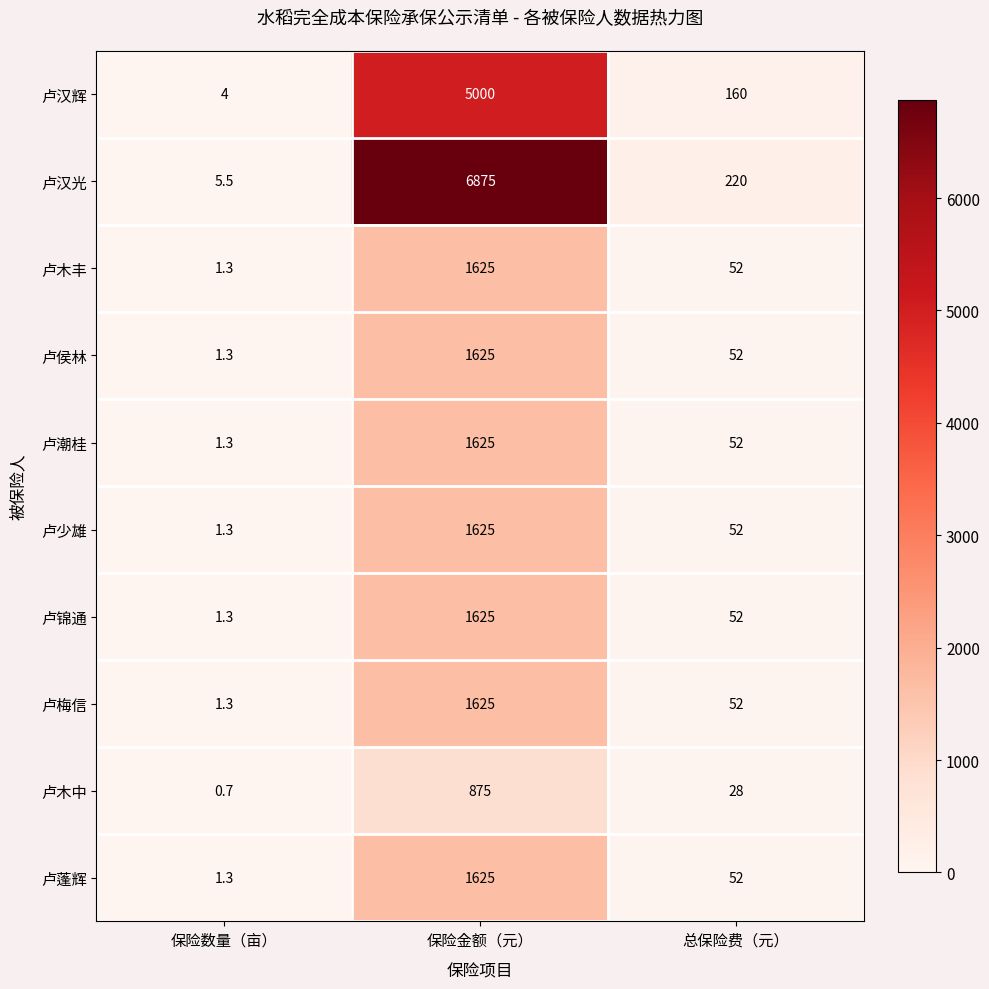

Count the number of data series in this chart.

10